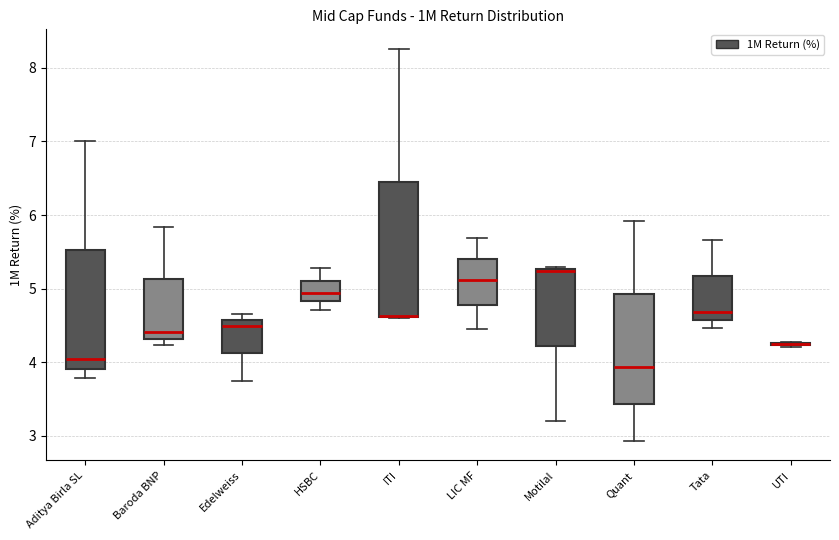

Reading left to right, transcribe this box plot: for each box, give where its median line is, the range the box spans, and where its two whiskers end, as read against the y-axis. The values are not printed on the chart, so give them approximately, as read against the axis.

Aditya Birla SL: median 4.0, box 3.9 to 5.5, whiskers 3.8 to 7.0
Baroda BNP: median 4.4, box 4.3 to 5.1, whiskers 4.2 to 5.8
Edelweiss: median 4.5, box 4.1 to 4.6, whiskers 3.7 to 4.7
HSBC: median 4.9, box 4.8 to 5.1, whiskers 4.7 to 5.3
ITI: median 4.6 (drawn on the box's lower edge), box 4.6 to 6.4, whiskers 4.6 to 8.3
LIC MF: median 5.1, box 4.8 to 5.4, whiskers 4.4 to 5.7
Motilal: median 5.2, box 4.2 to 5.3, whiskers 3.2 to 5.3 (just above the box's upper edge)
Quant: median 3.9, box 3.4 to 4.9, whiskers 2.9 to 5.9
Tata: median 4.7, box 4.6 to 5.2, whiskers 4.5 to 5.7
UTI: box collapsed to a line at 4.2, whiskers 4.2 to 4.3